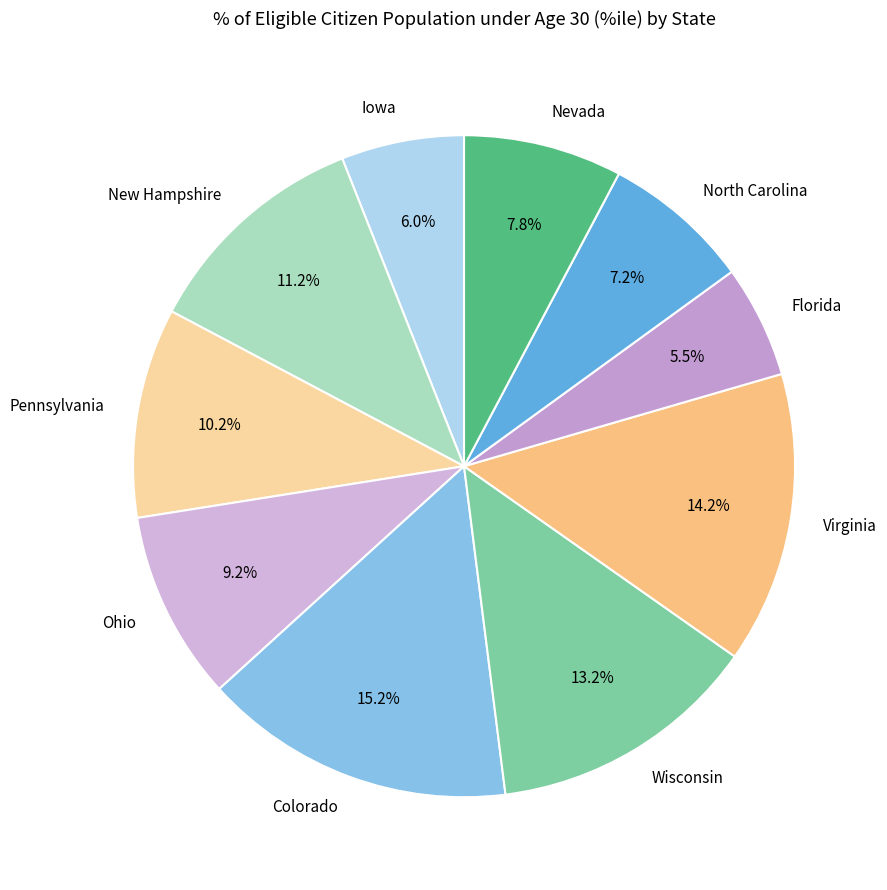

True or false: Pennsylvania accounts for 10% of the total.

True